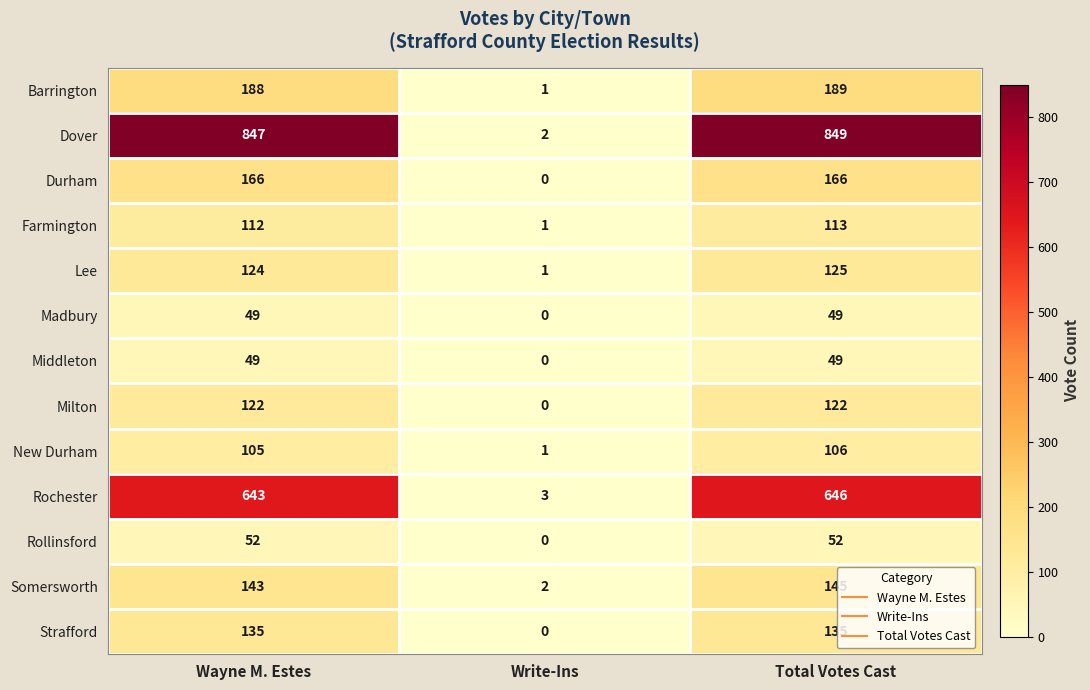

At which category is the sum across all series the highest?

Total Votes Cast